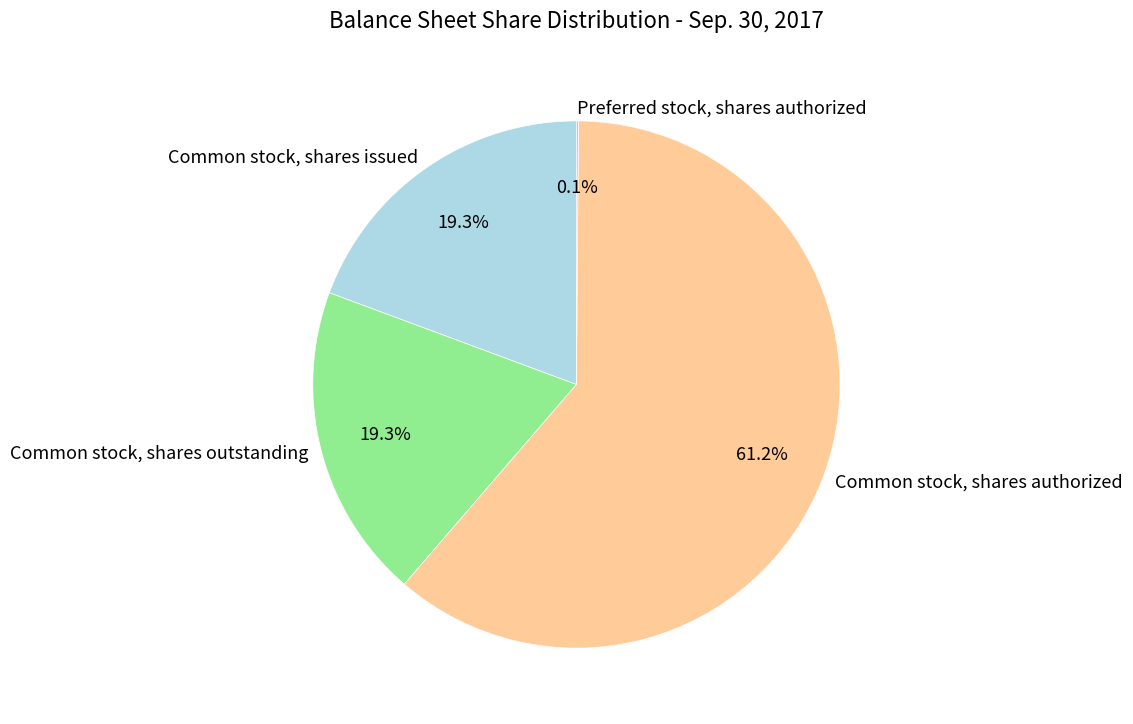

To the nearest percent, what is the difference between the largest and smallest slice percentages?

61%